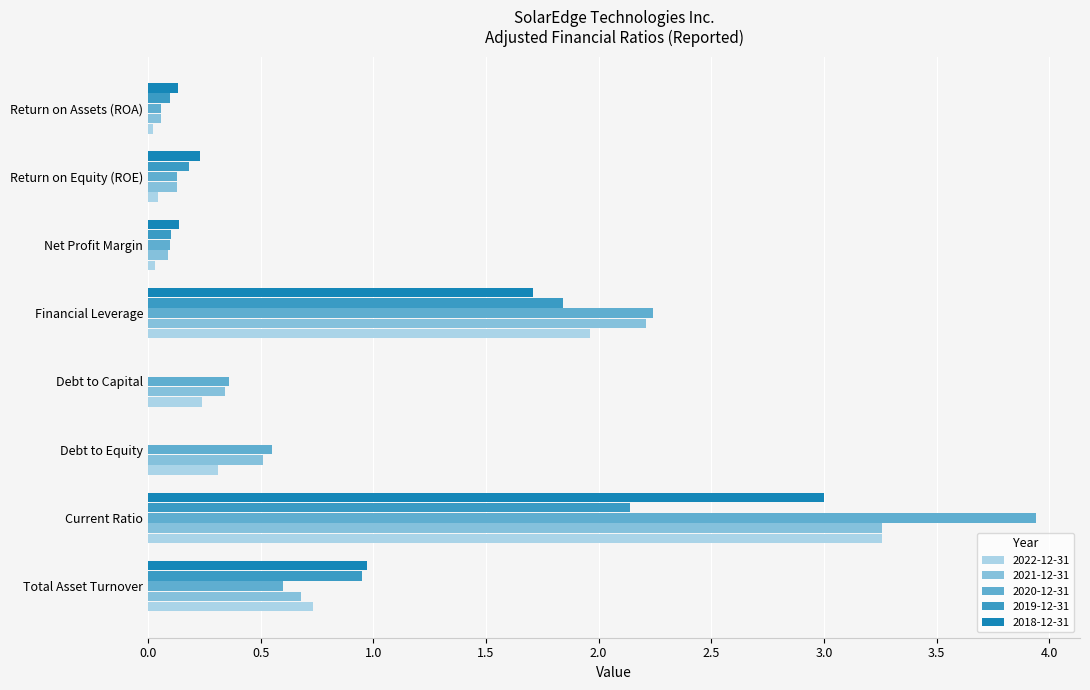

How many data points does each series have?

8